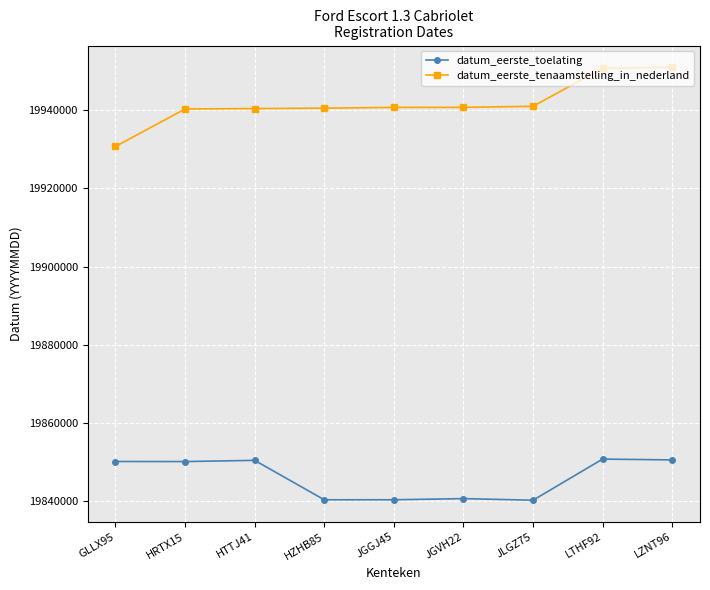

What is the sum of all datum_eerste_tenaamstelling_in_nederland values?

179476186